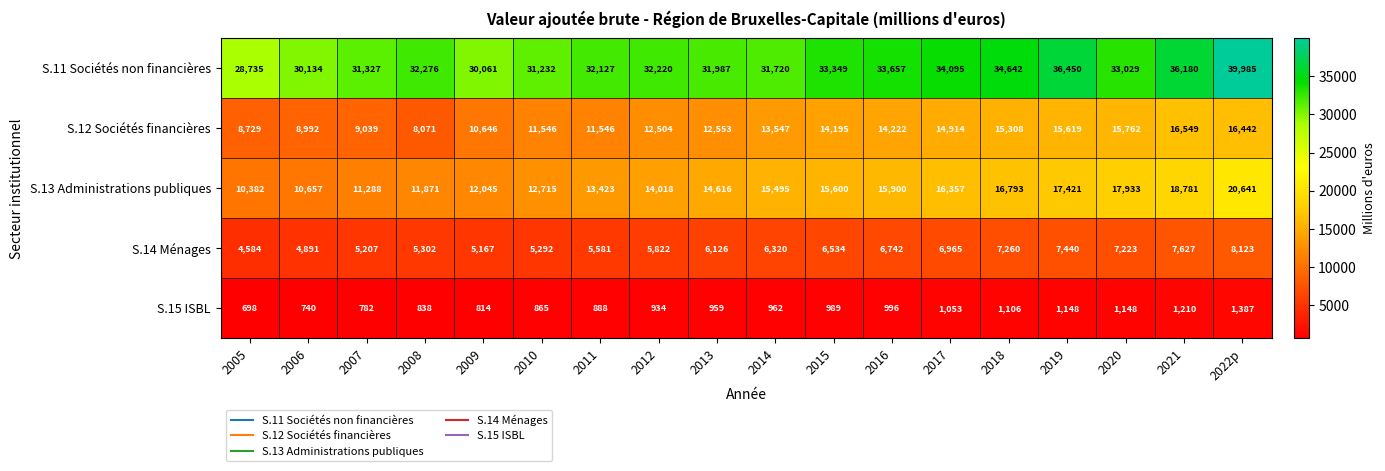

Is it true that S.14 Ménages equals 7223 at 2020?

True